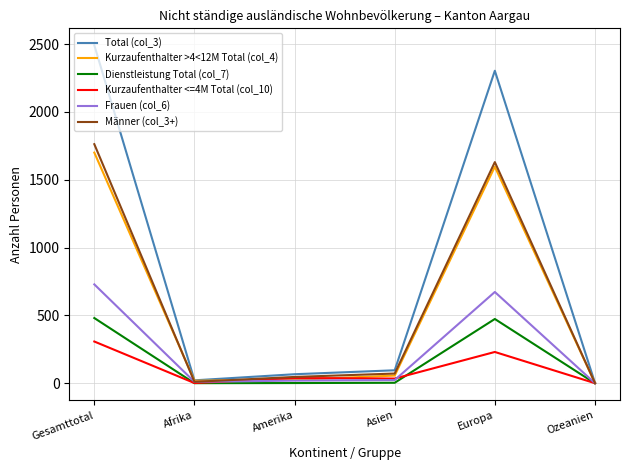

True or false: Total (col_3) has a value of 3155 at Europa.

False